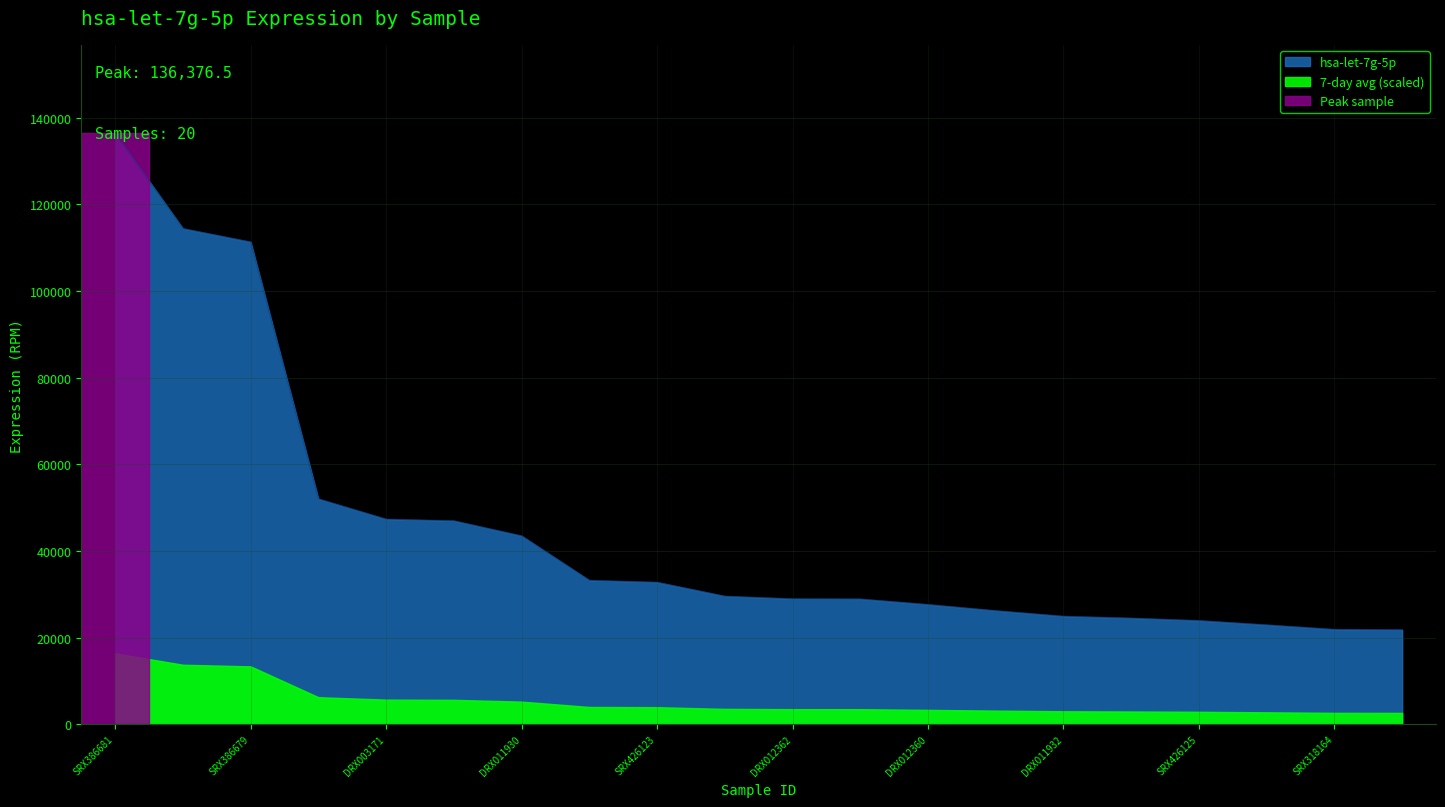

At which label does the data first exceed 29565?

SRX386681